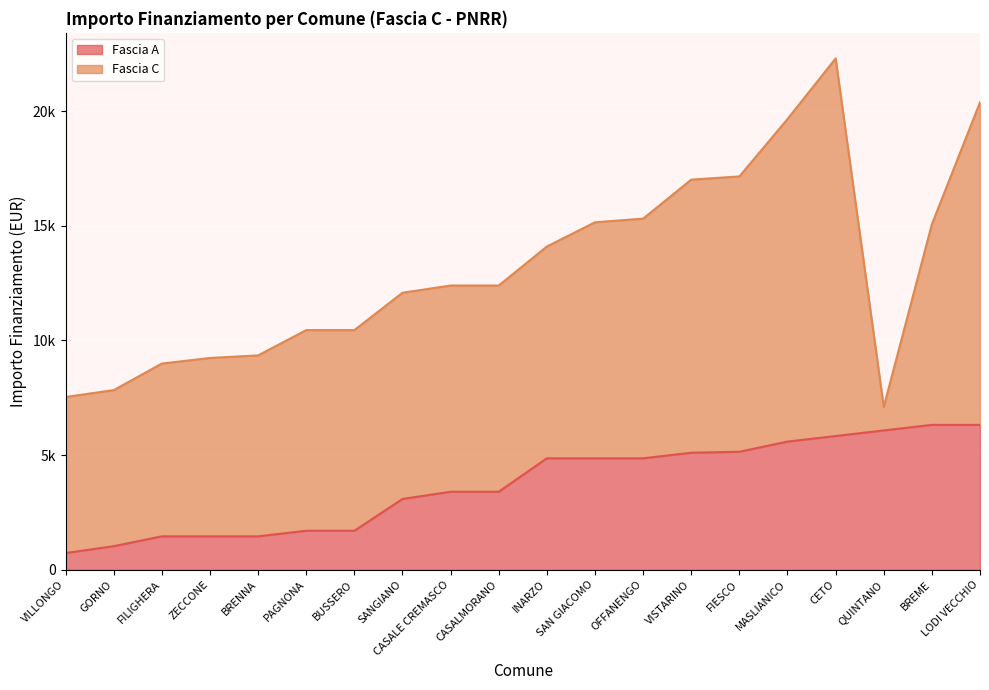

What are all the series names shown in the legend?

Fascia A, Fascia C